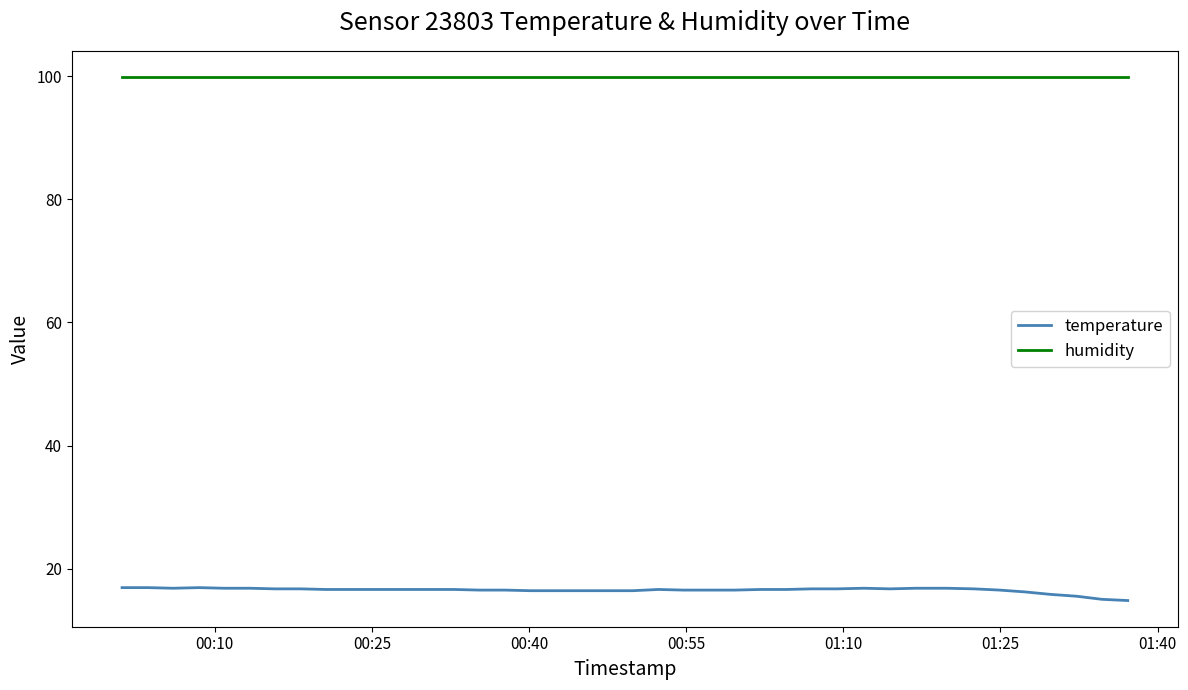

Rank the series by their average value, from highest to lowest.

humidity, temperature